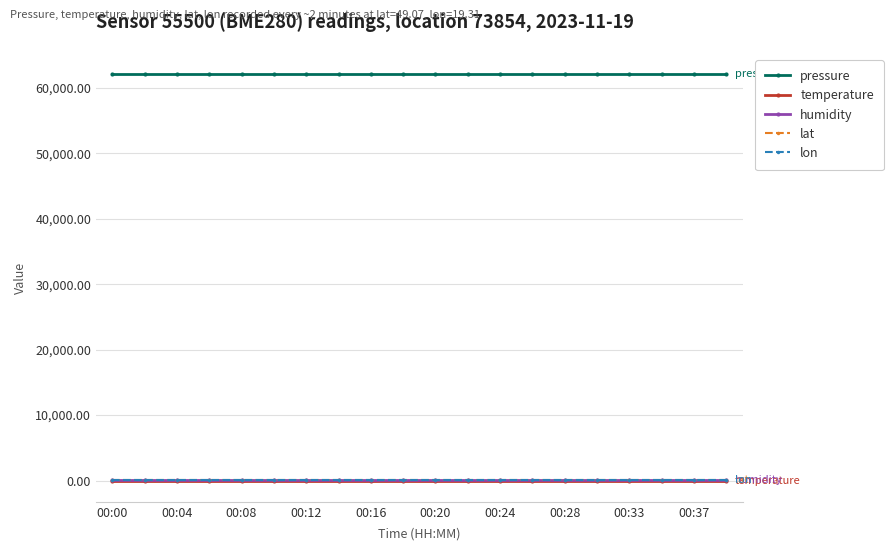

At how many categories does at least one series exceed 3577?

20